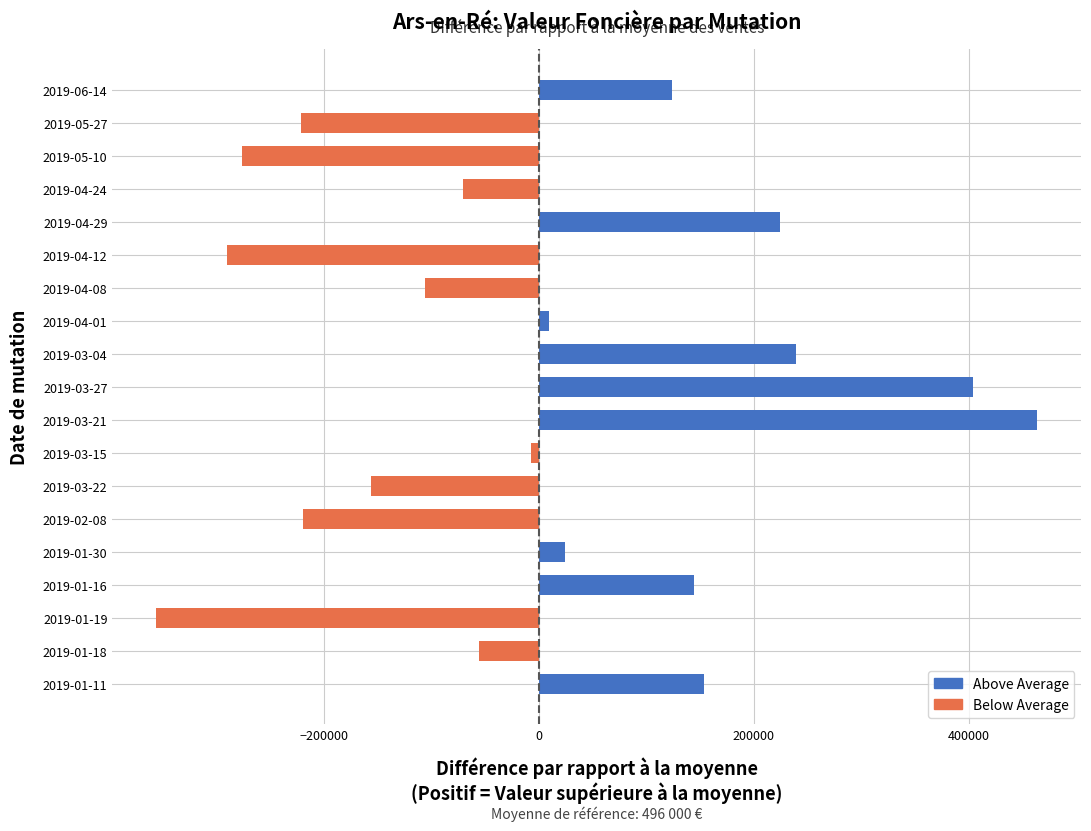

Where is the data nearest to the value 54000?

2019-01-30